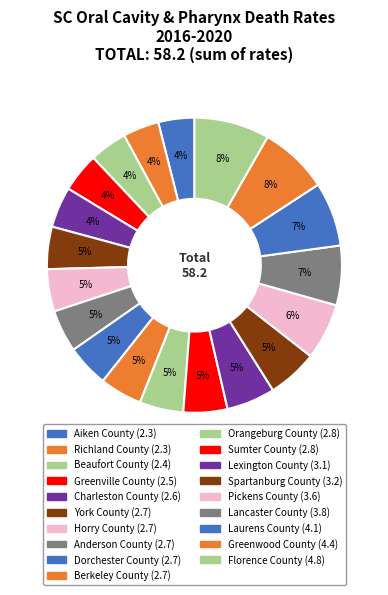

How much of the chart is everything except Florence County?

91.8%